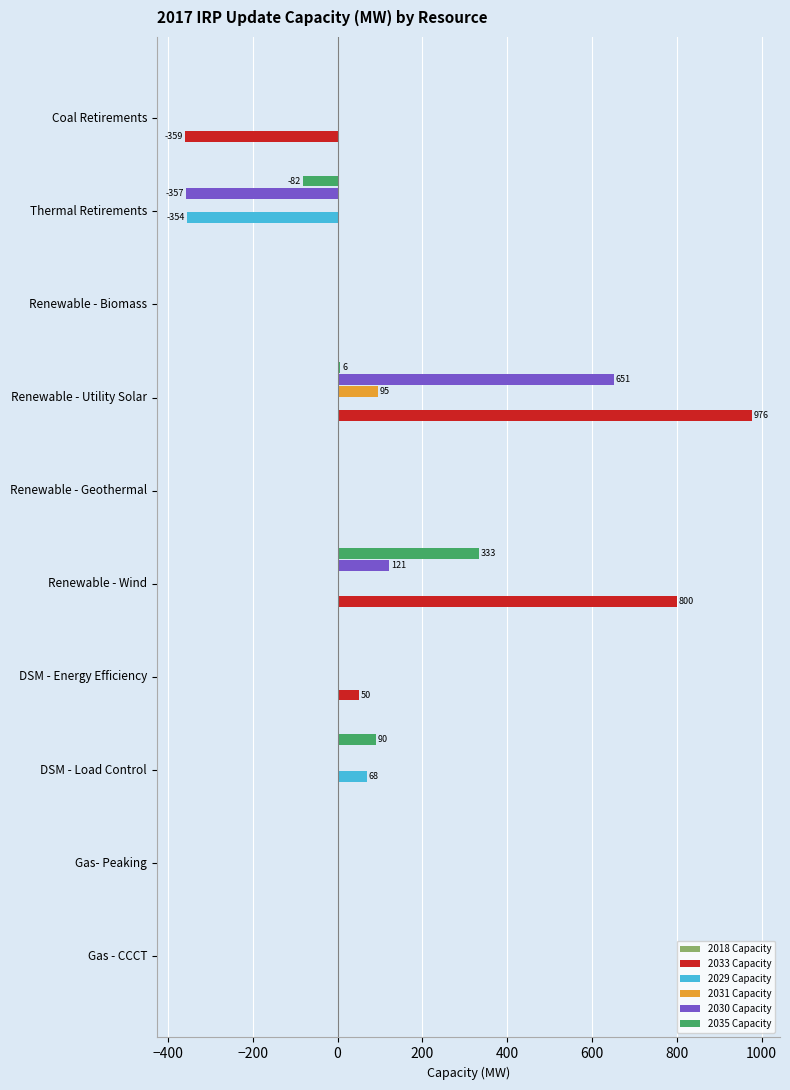

What is the sum of the 2033 Capacity values at Thermal Retirements and Renewable - Wind?

800.0